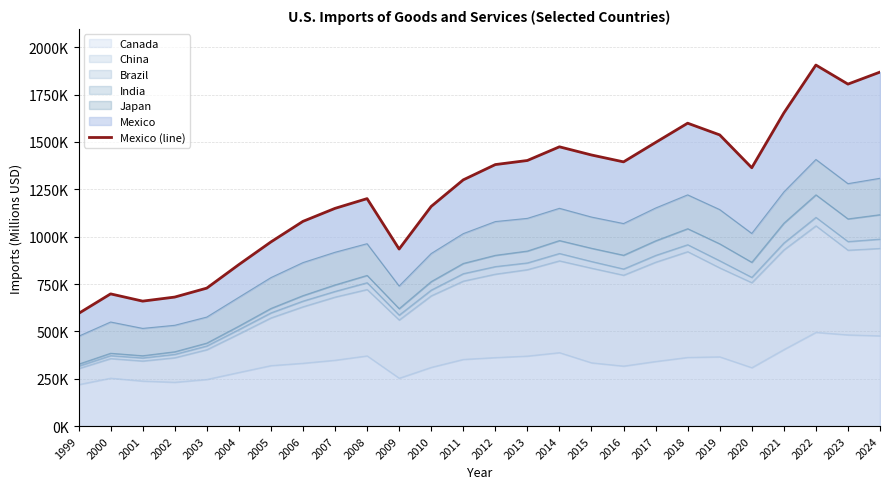

What is the difference between the second highest and second lowest values?

1209377